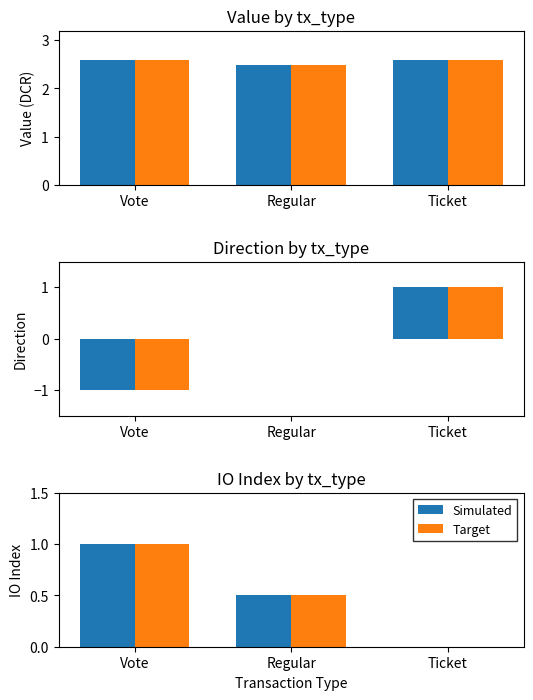

What is the difference between the maximum and minimum values in the Simulated series?

1.0